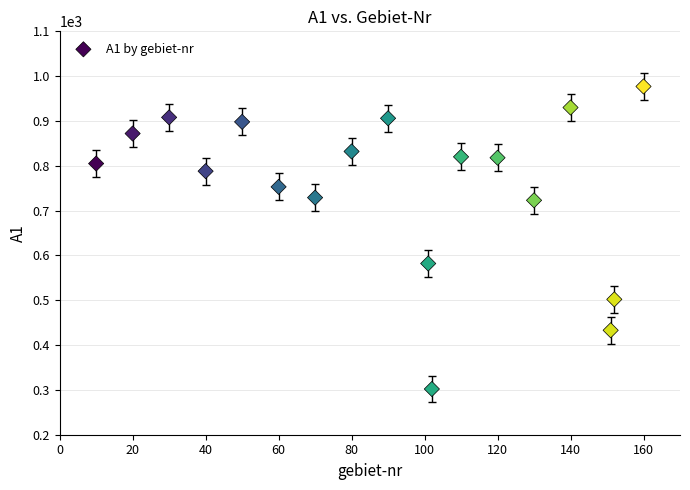

What Y value in the scatter plot is closest to 639?

582